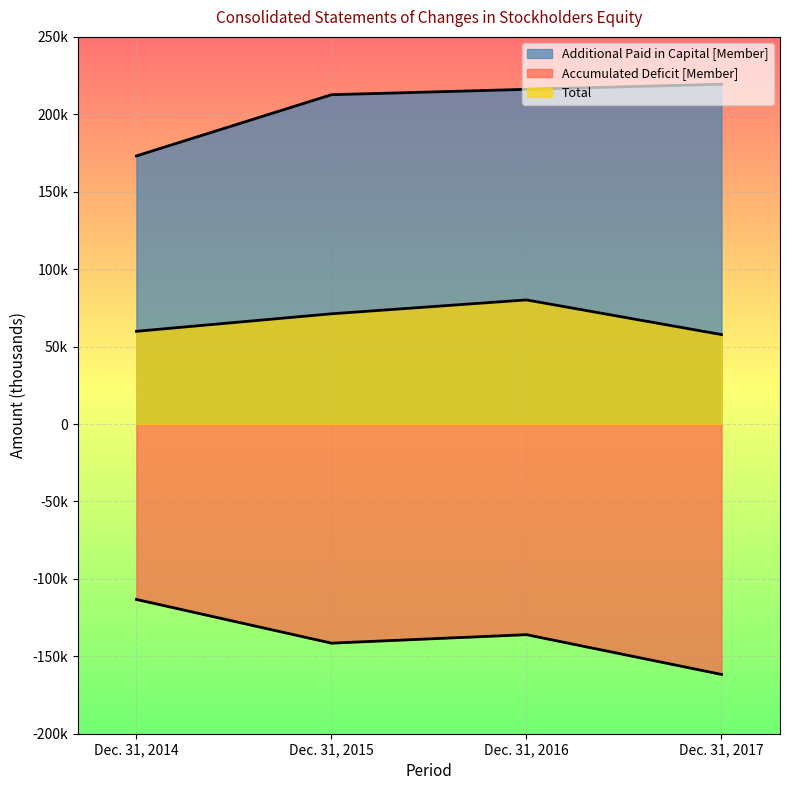

True or false: Total and Accumulated Deficit [Member] intersect in this chart.

False